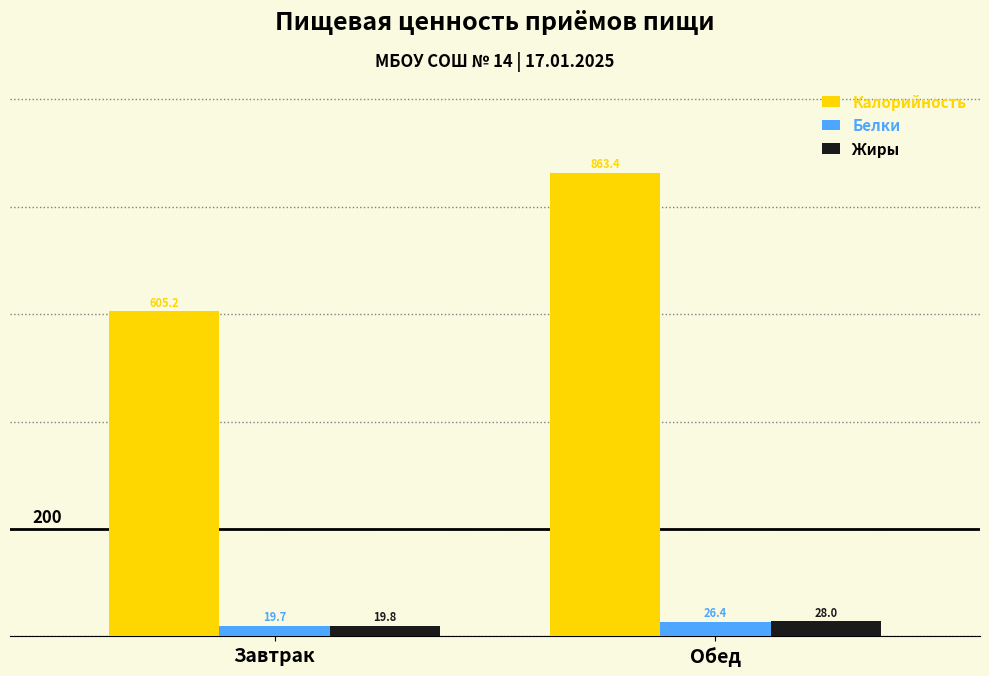

What position from the right is Завтрак?

2